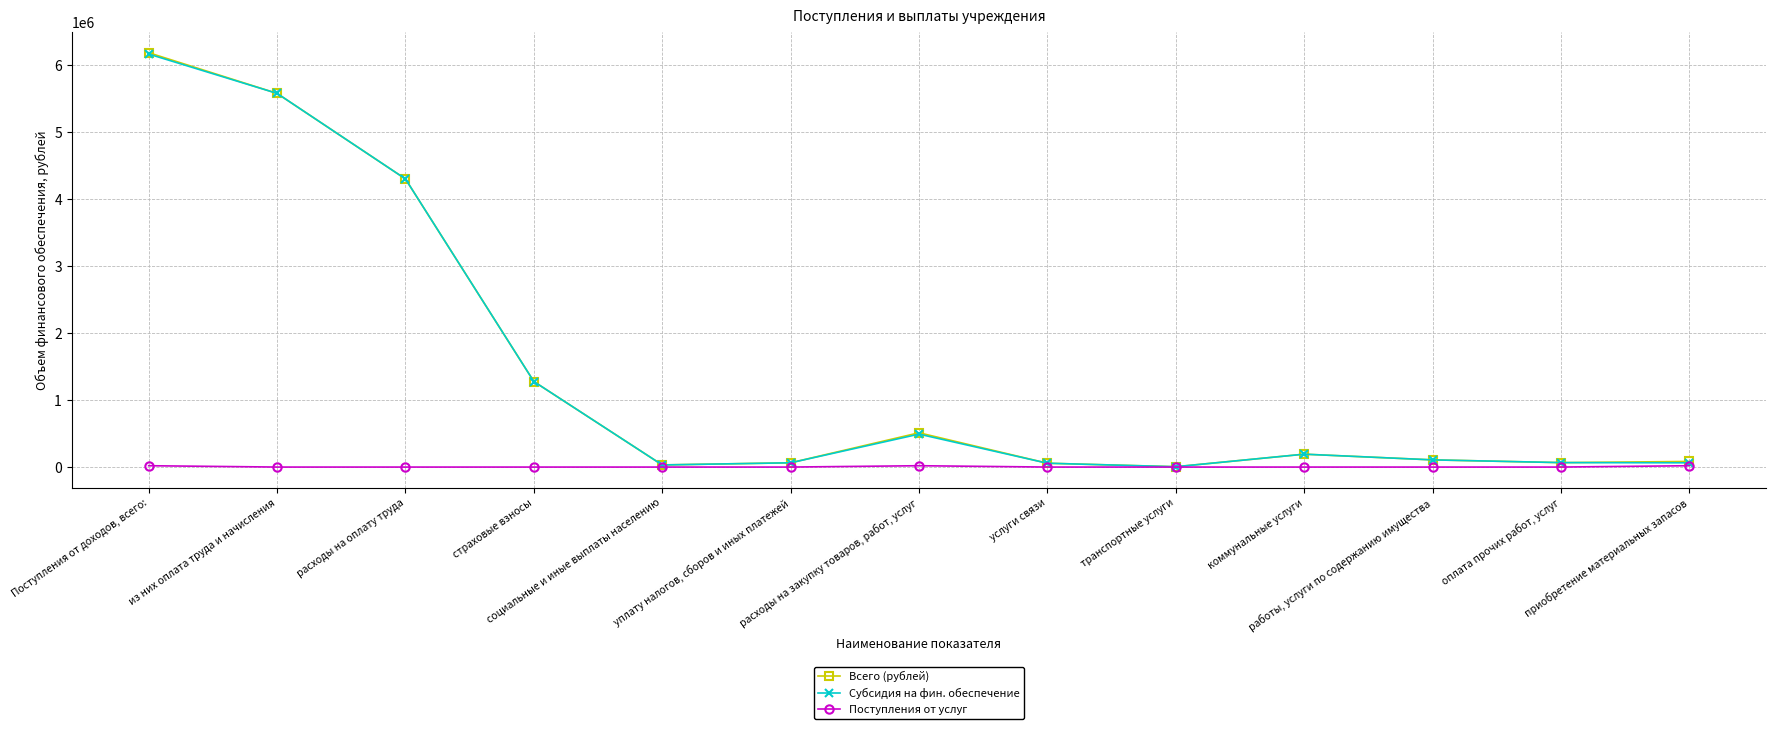

Which series has the widest spread of values?

Всего (рублей)